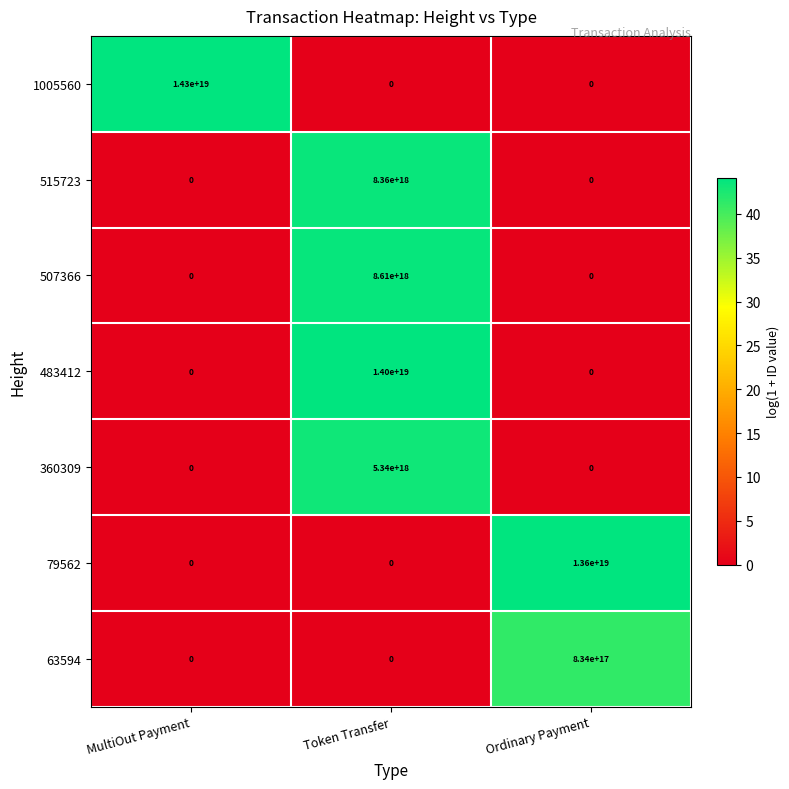

How many categories are shown in the chart?

3